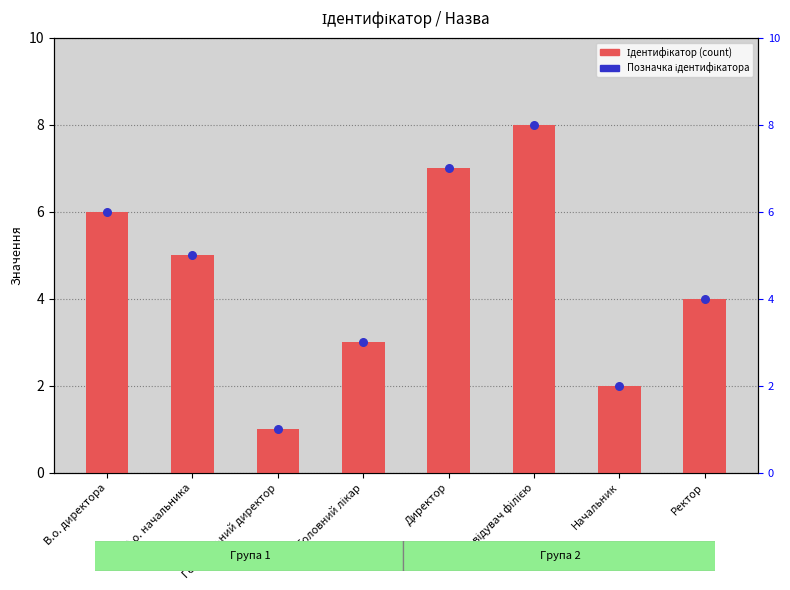

What are all the series names shown in the legend?

Ідентифікатор, Позначка ідентифікатора